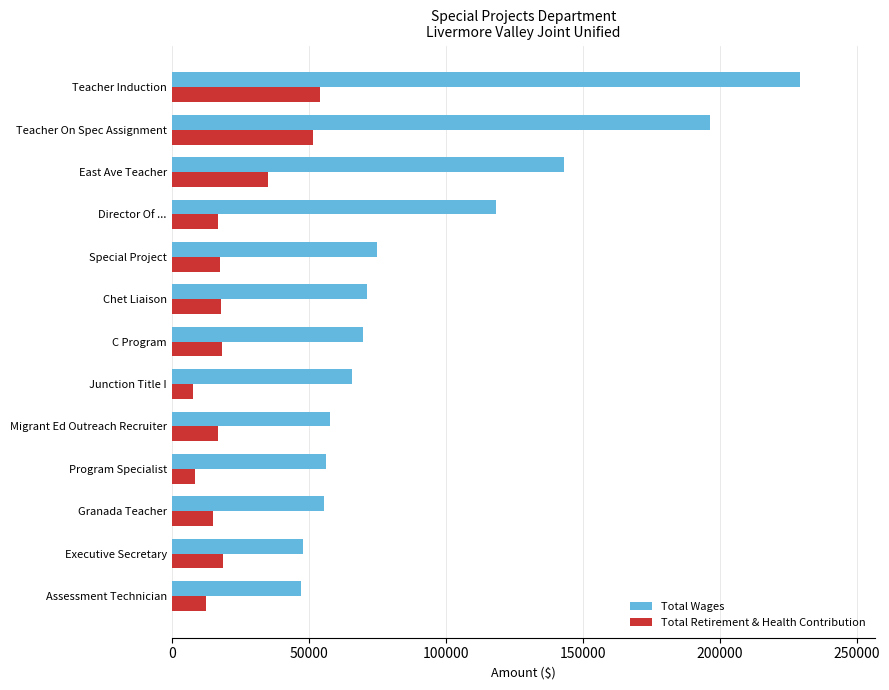

What is the smallest value displayed?

7614